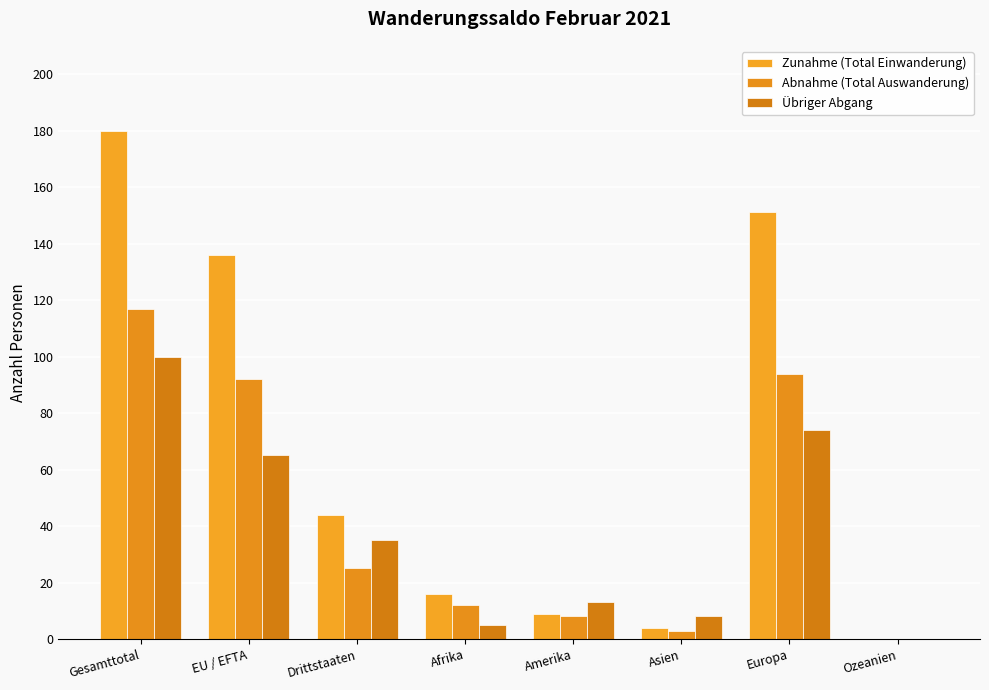

What position from the left is Afrika?

4